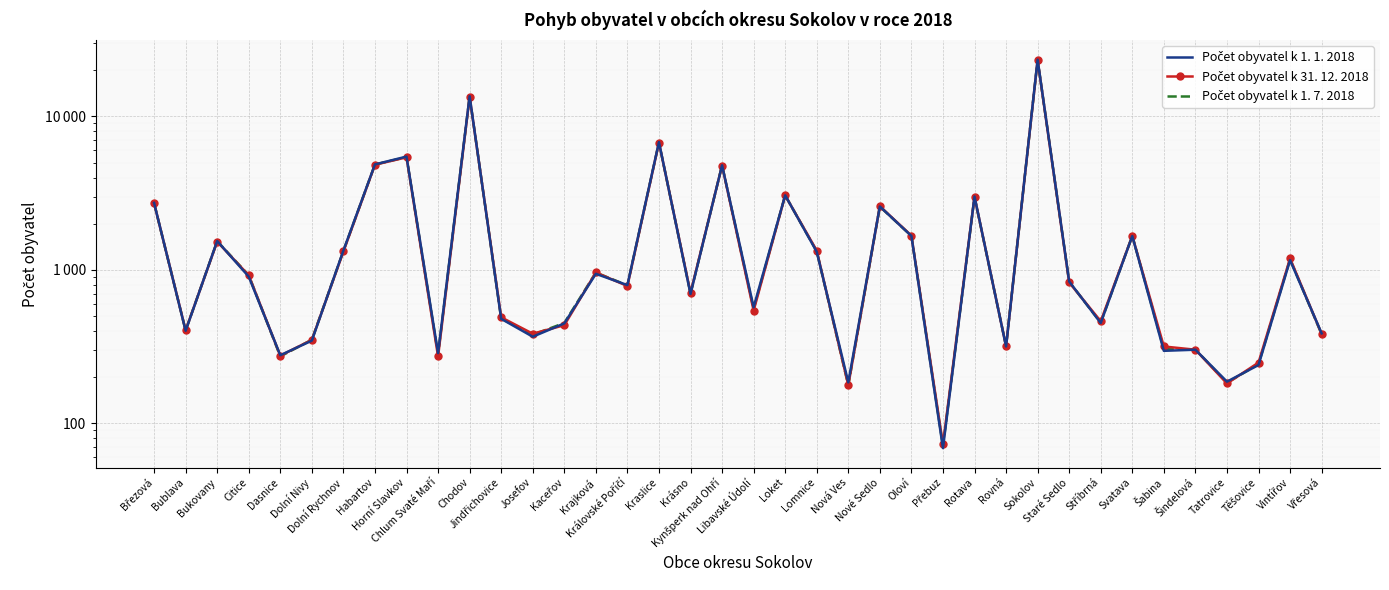

The Počet obyvatel k 1. 7. 2018 series shows 185 at Vřesová. True or false?

False